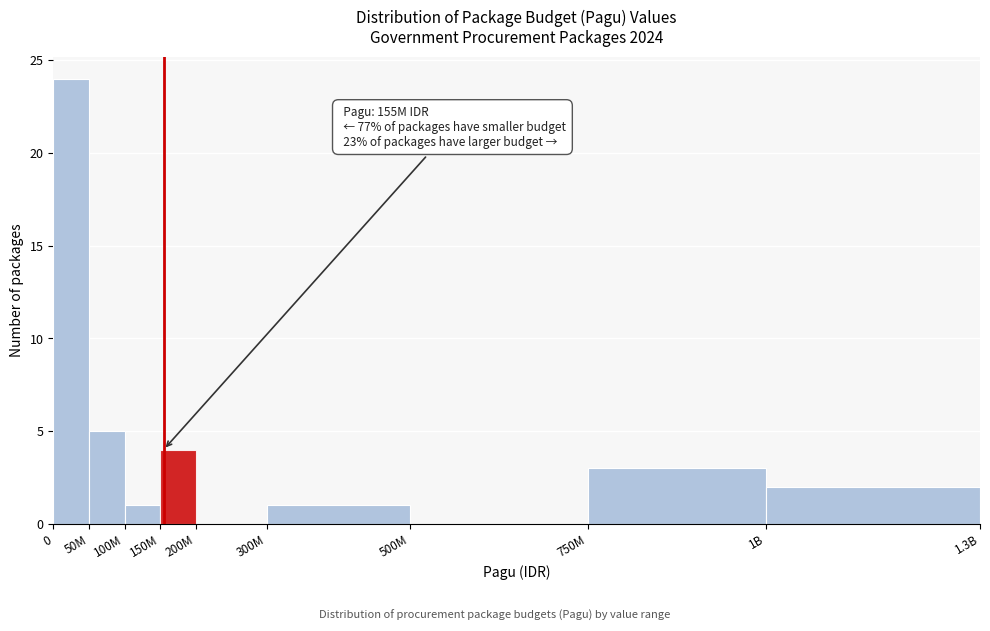

Reading right to left, what are all the values shown in this chart?

1B=2	750M=3	500M=0	300M=1	200M=0	150M=4	100M=1	50M=5	0=24